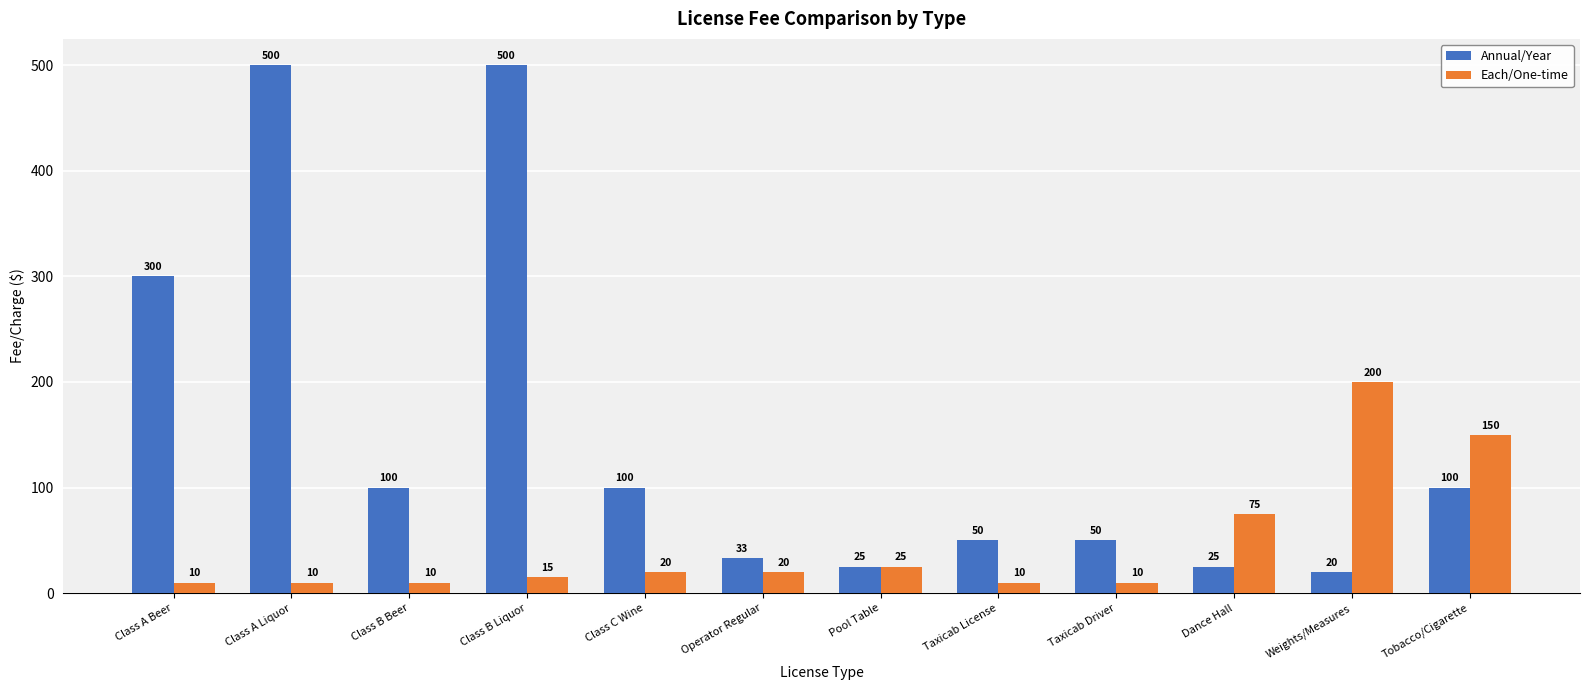

Reading left to right, transcribe all the data shown in this chart.

Annual/Year: 300	500	100	500	100	33	25	50	50	25	20	100
Each/One-time: 10	10	10	15	20	20	25	10	10	75	200	150